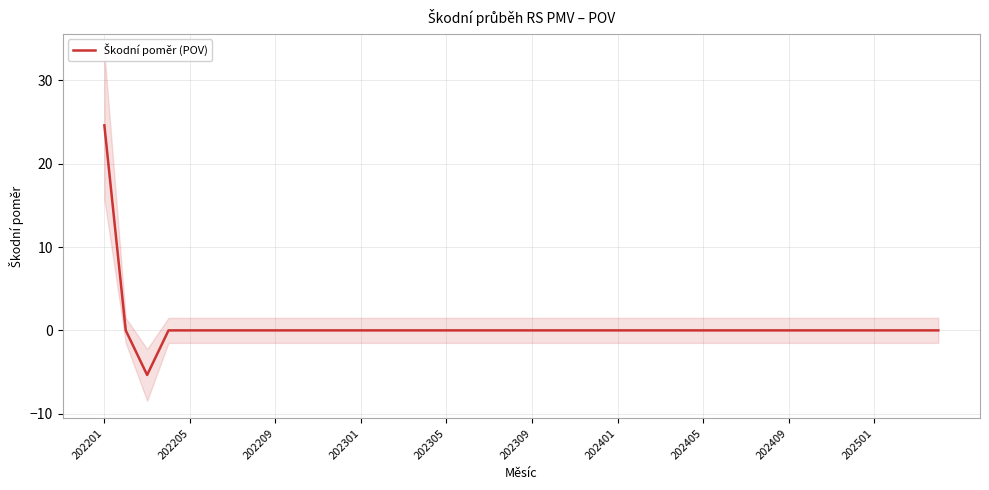

Reading left to right, list all the values displayed in this chart.

24.6	0.0	-5.3	0.0	0.0	0.0	0.0	0.0	0.0	0.0	0.0	0.0	0.0	0.0	0.0	0.0	0.0	0.0	0.0	0.0	0.0	0.0	0.0	0.0	0.0	0.0	0.0	0.0	0.0	0.0	0.0	0.0	0.0	0.0	0.0	0.0	0.0	0.0	0.0	0.0